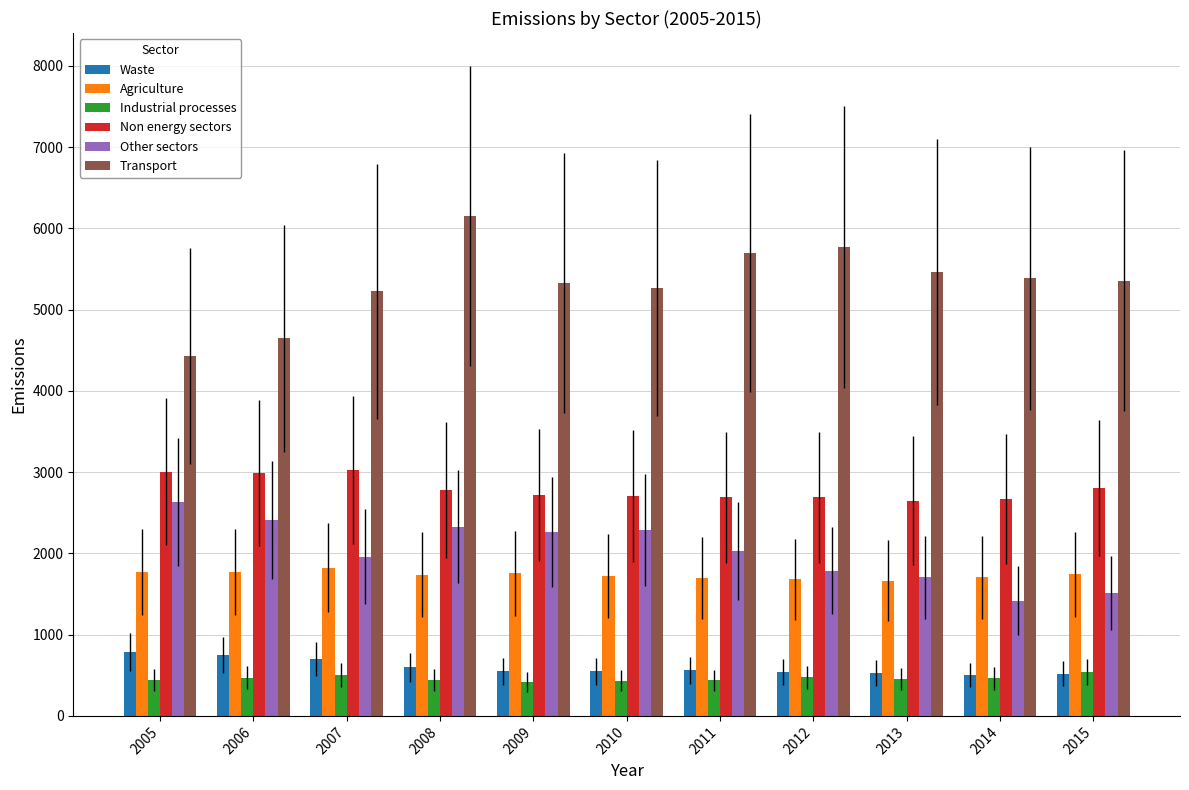

How many bars are there in total?

66